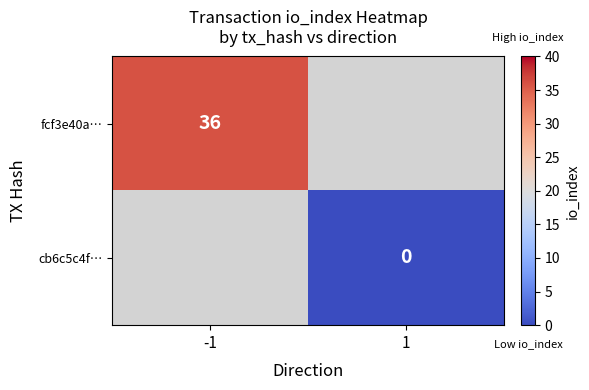

True or false: fcf3e40a… has a value of 60.5 at -1.

False